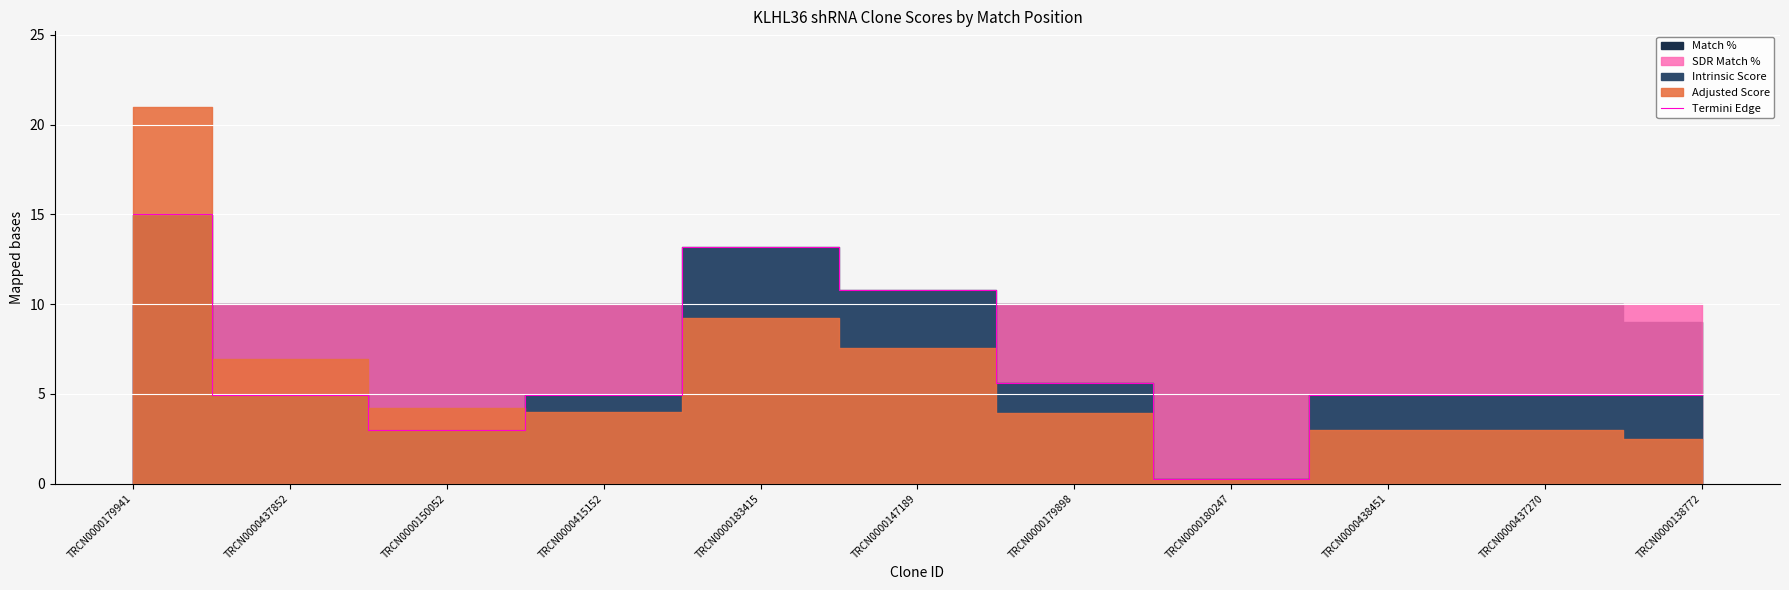

What is the difference between the second highest and minimum values?

12.9